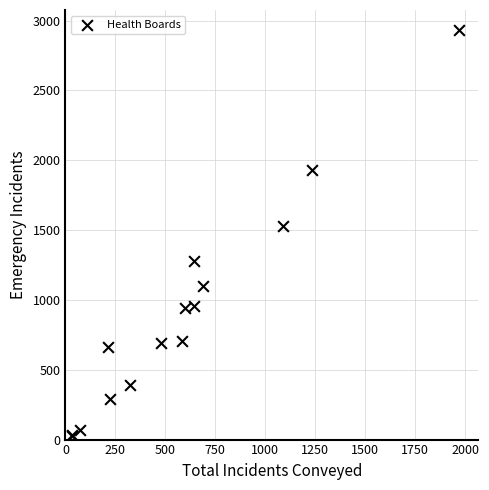

What Y value in the scatter plot is closest to 1478?

1530